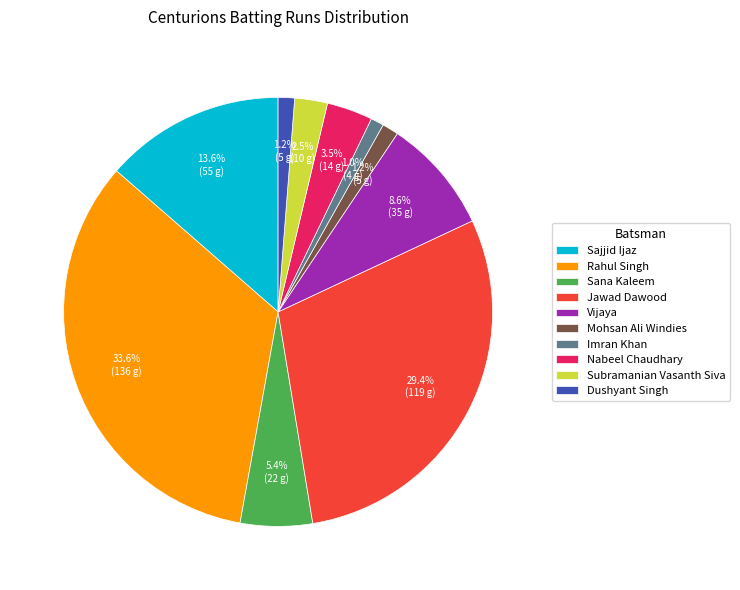

Is there a majority slice in this chart?

No